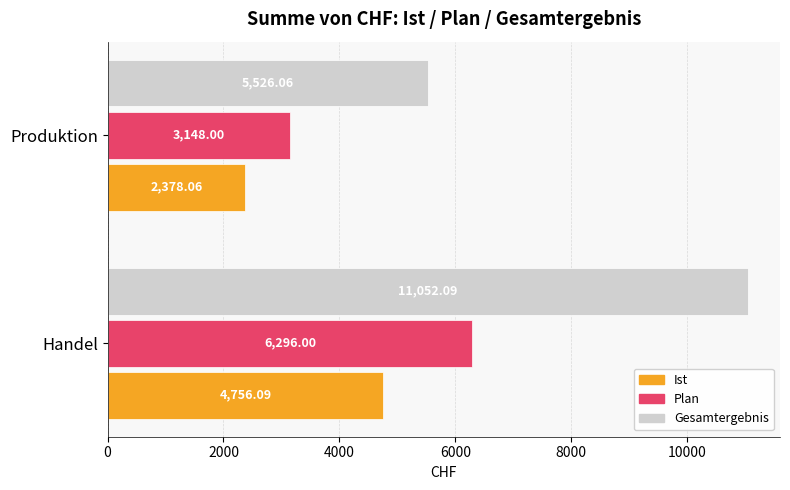

Which series changed the most between Handel and Produktion?

Gesamtergebnis